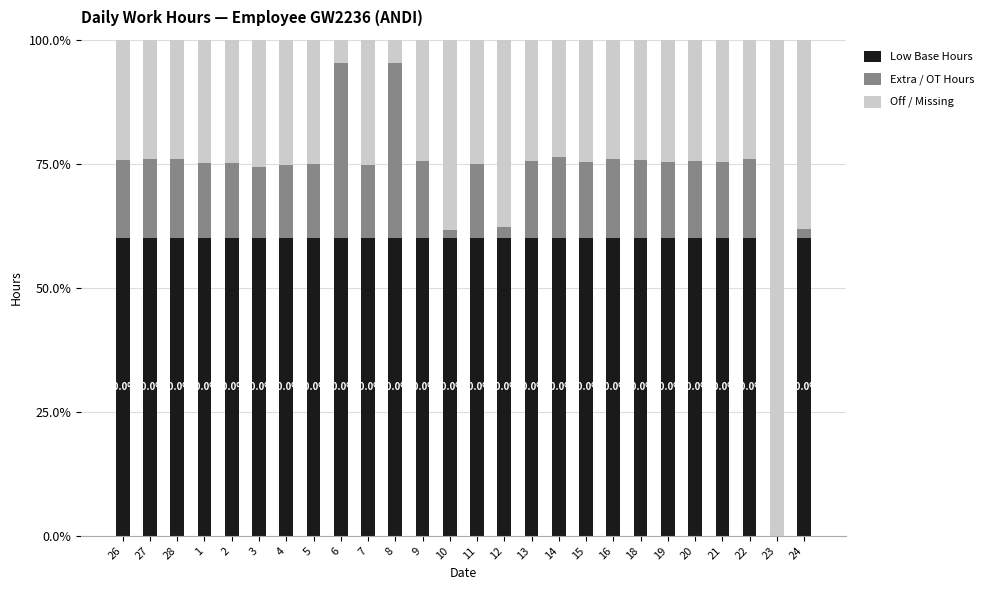

Are the bars grouped side by side (vs. stacked)?

No